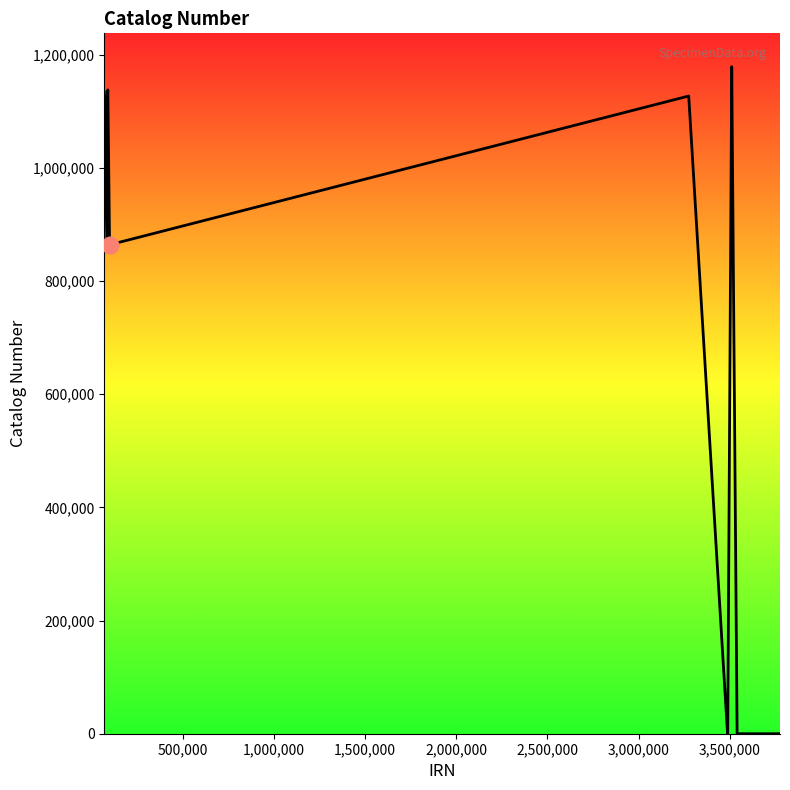

True or false: the data has more than 1 interior local peaks.

True